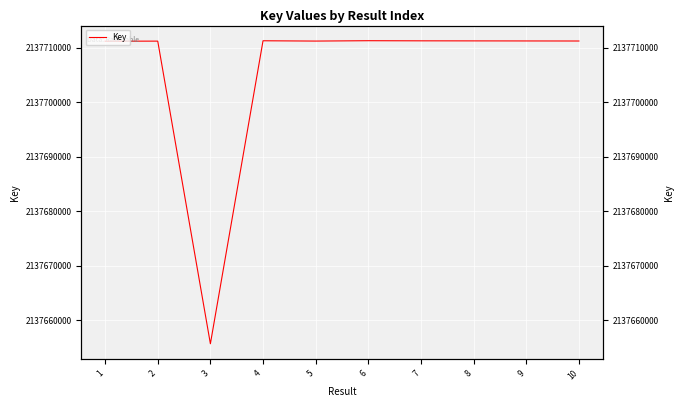

Which category has the highest value across all series?

6